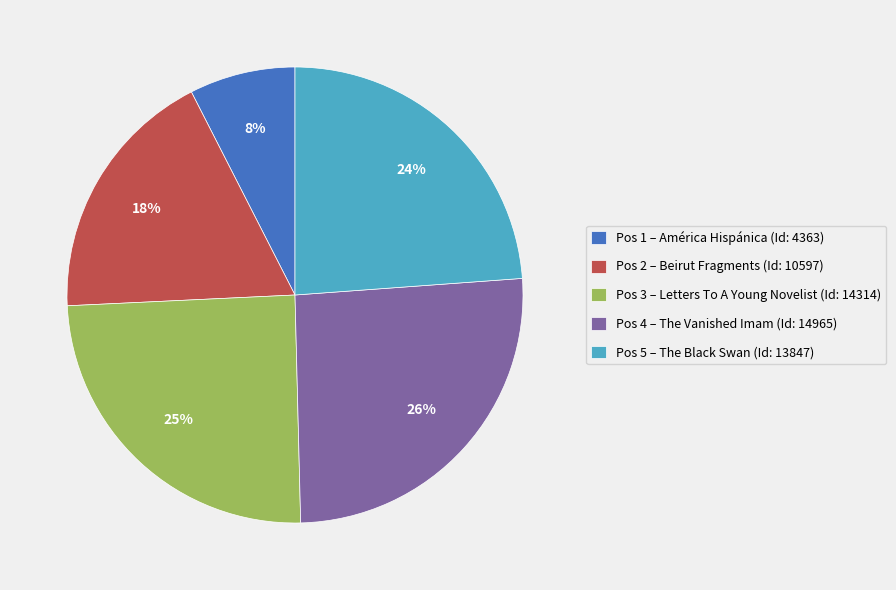

What percentage is the Pos 4 – The Vanished Imam (Id: 14965) slice, to the nearest percent?

26%